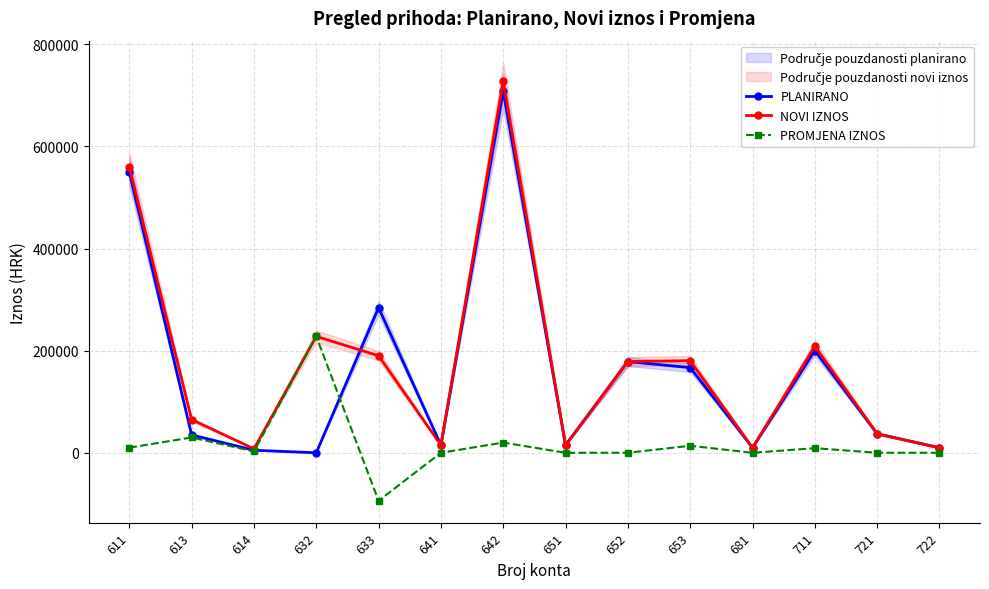

True or false: PLANIRANO and PROMJENA IZNOS intersect in this chart.

True